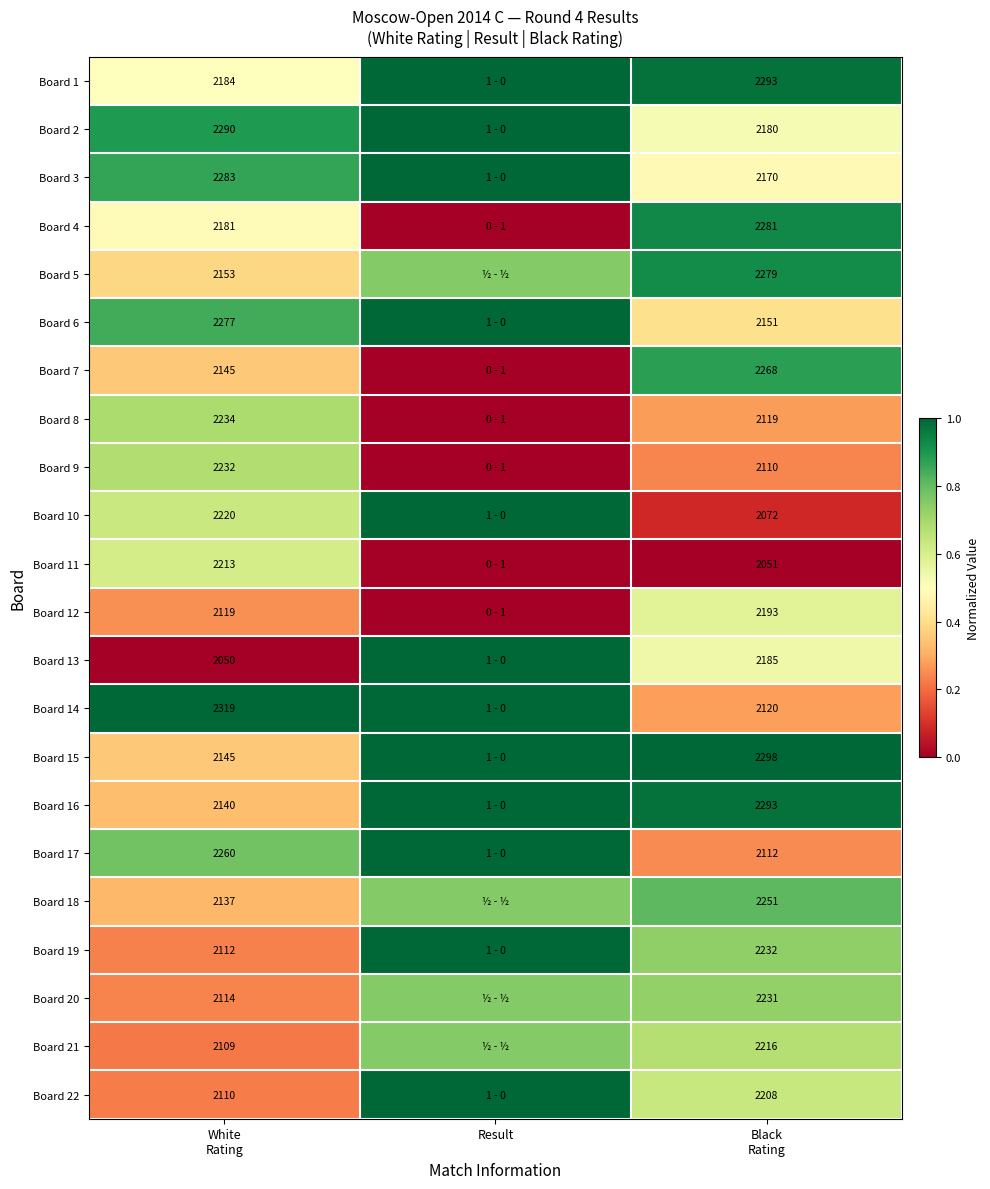

List the labels in order of Board 3 value, smallest first.

Black Rating, White Rating, Result